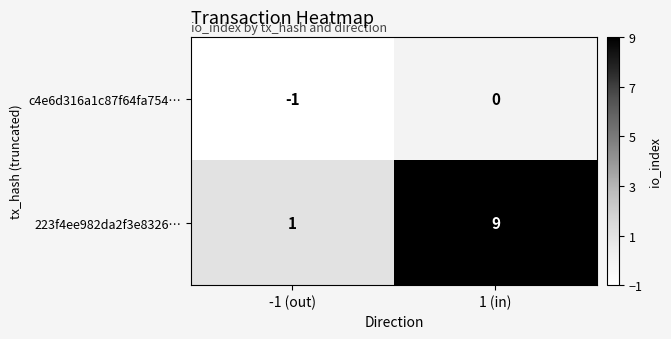

Reading right to left, what are all the values shown in this chart?

c4e6d316a1c87f64fa754…: 1 (in)=0	-1 (out)=-1
223f4ee982da2f3e8326…: 1 (in)=9	-1 (out)=1